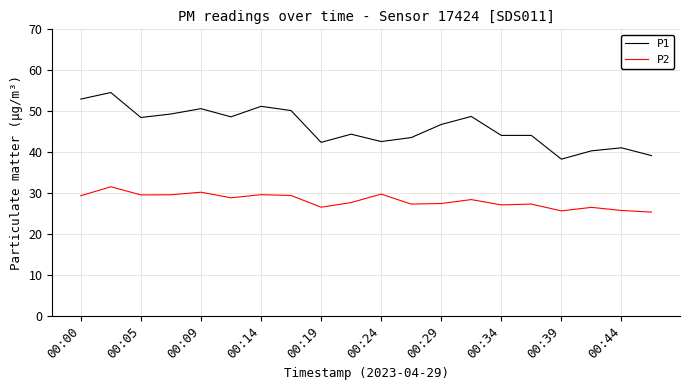

Which series has the widest spread of values?

P1